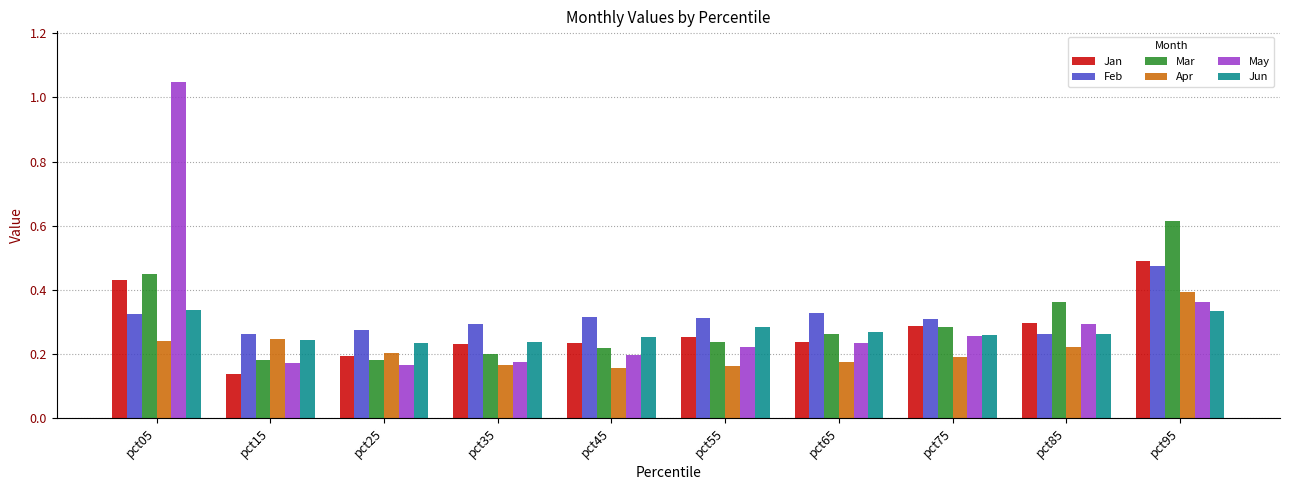

Count the number of data series in this chart.

6